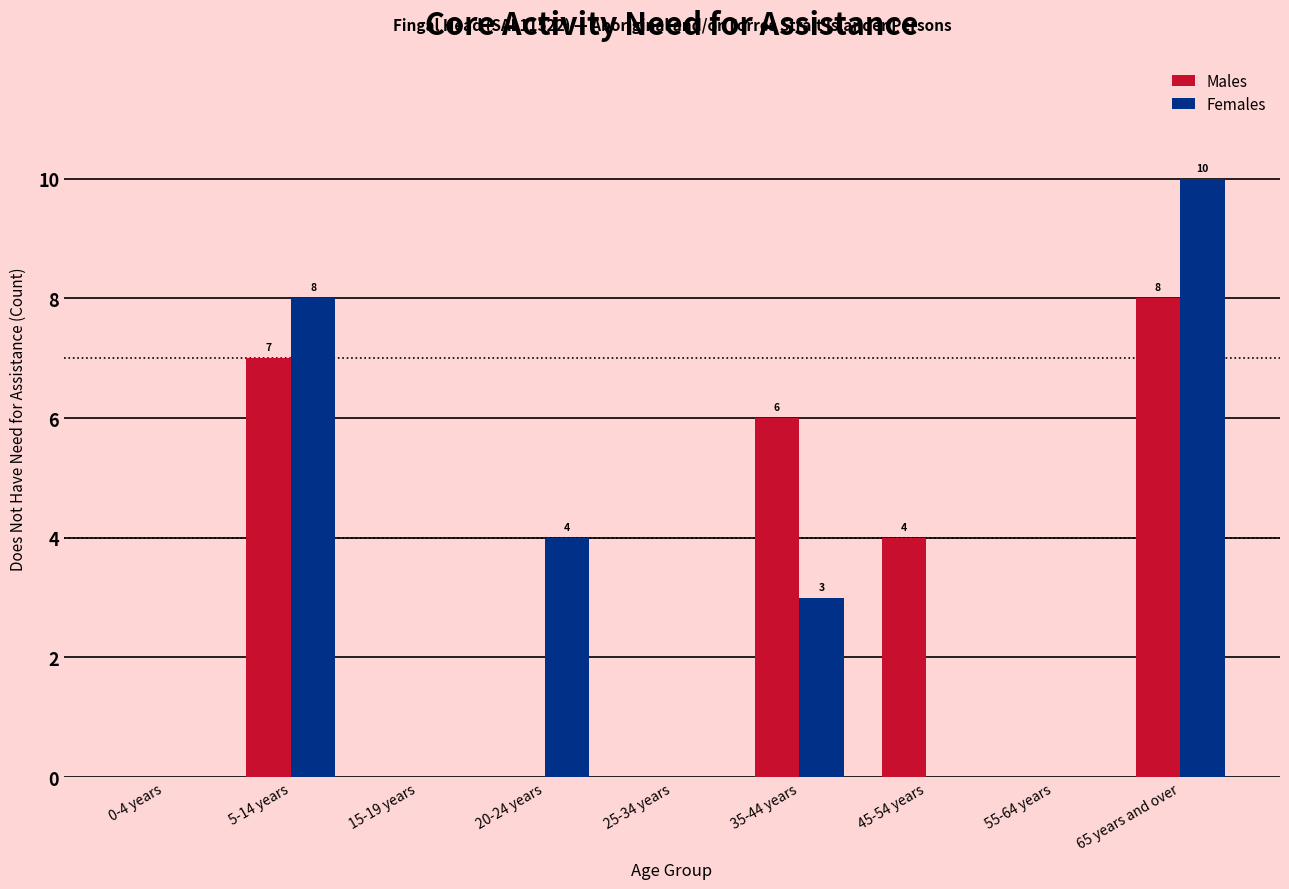

What is the sum of the Males values at 65 years and over and 25-34 years?

8